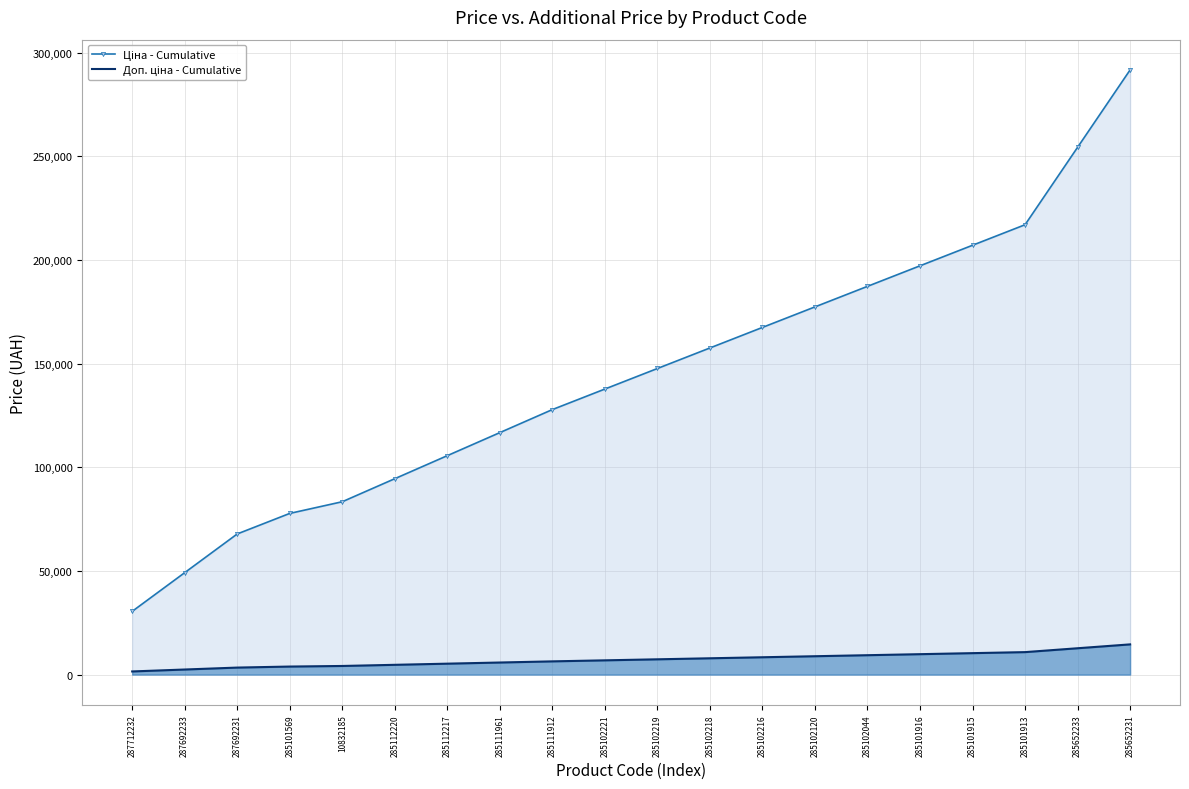

Is the value of Ціна - Cumulative at 285102221 greater than the value of Доп. ціна - Cumulative at 285111912?

Yes